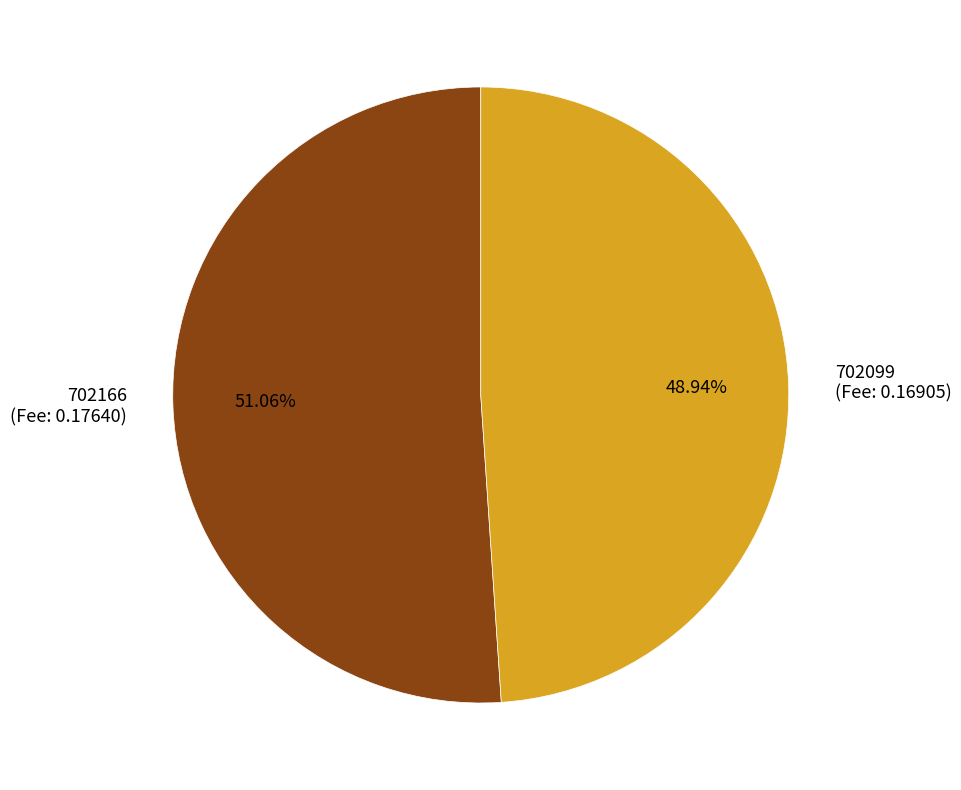

To the nearest percent, what percentage of the pie is 702166?

51%